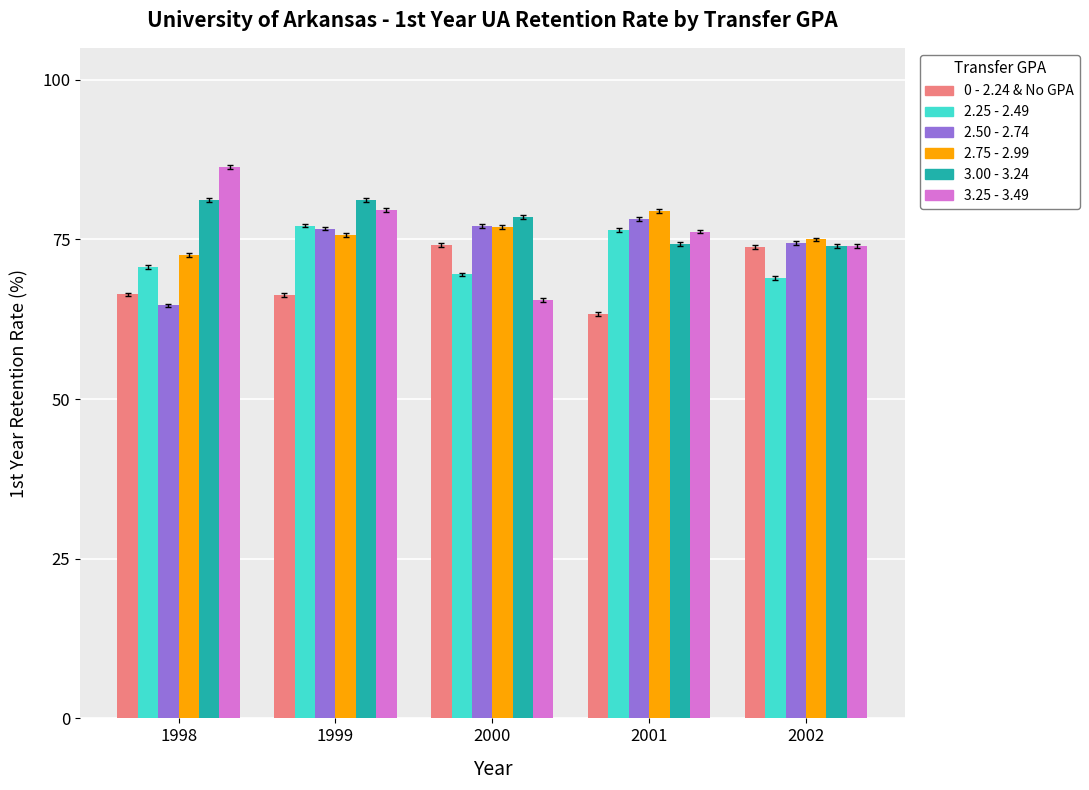

What are all the series names shown in the legend?

0 - 2.24 & No GPA, 2.25 - 2.49, 2.50 - 2.74, 2.75 - 2.99, 3.00 - 3.24, 3.25 - 3.49